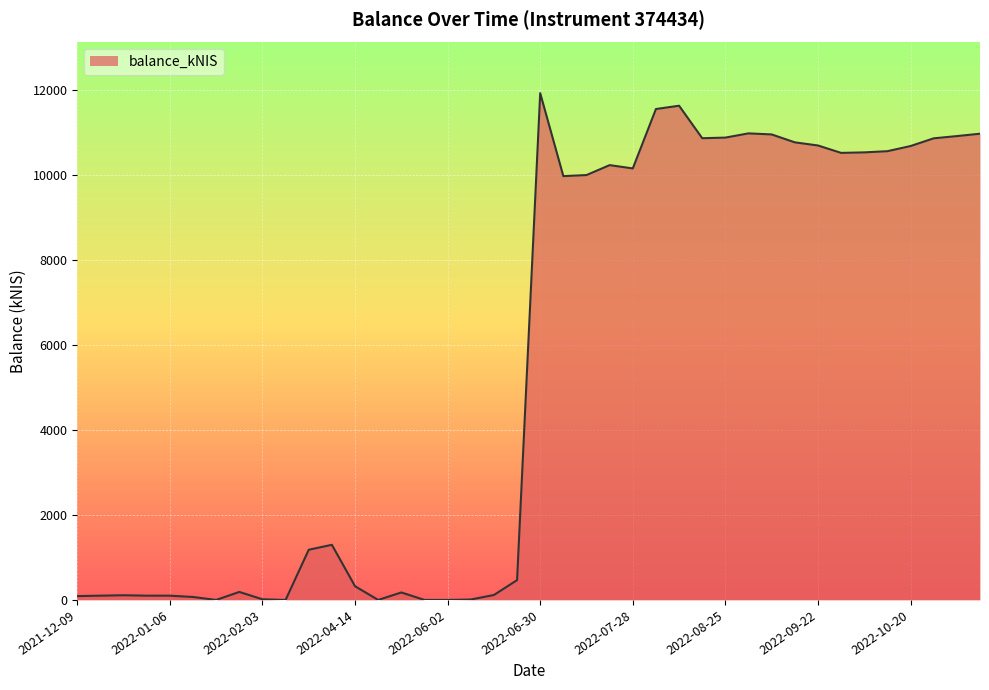

What is the maximum value shown in the chart?

11920.5